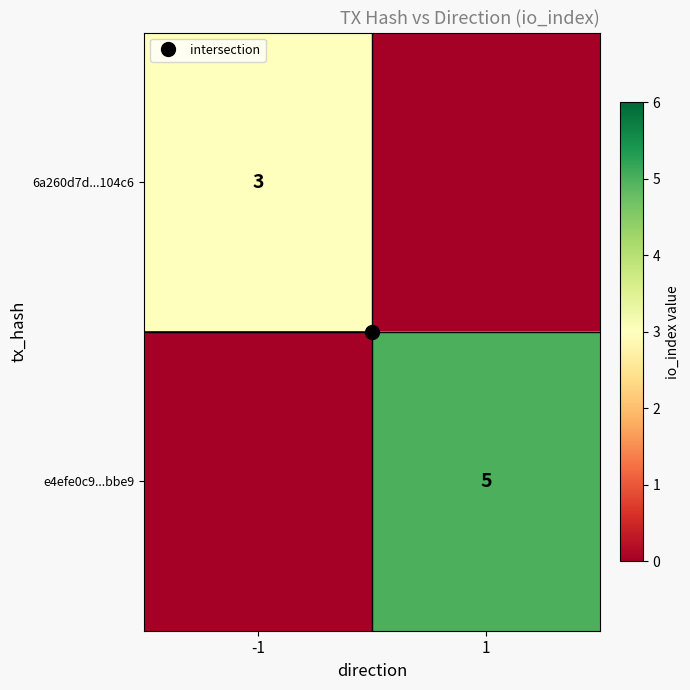

Count the number of categories in the chart.

2